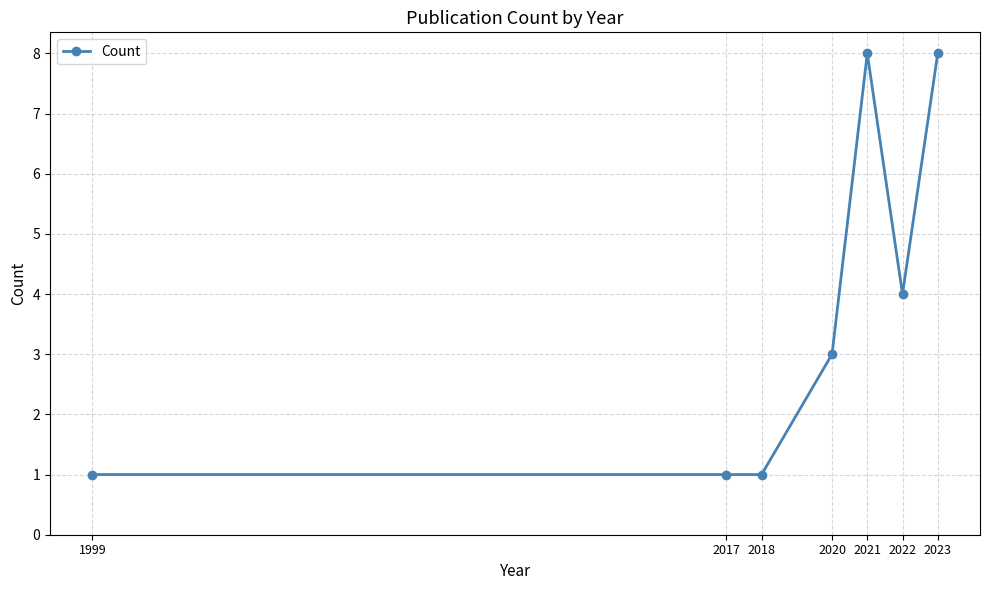

The value at 2018 is 1. True or false?

True